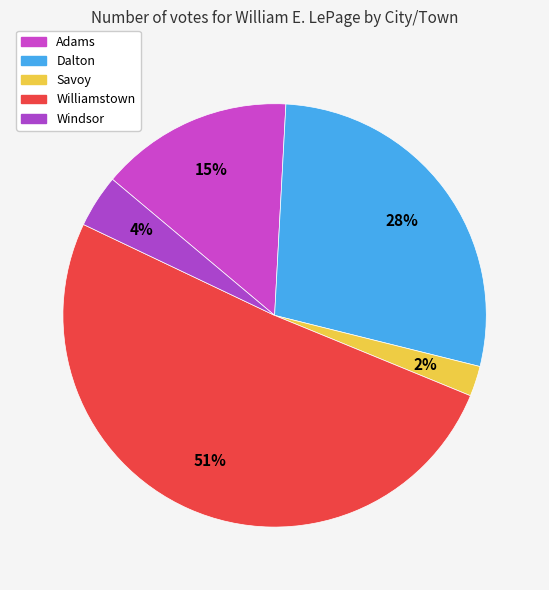

Count the number of slices in the pie.

5